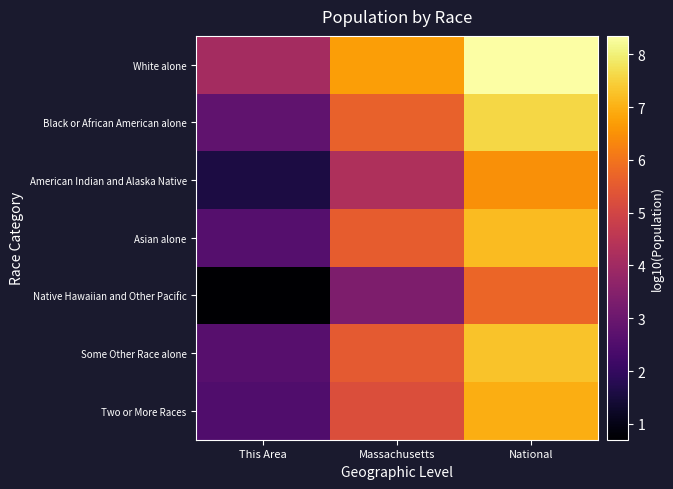

Rank the series by their maximum value, from highest to lowest.

White alone, Black or African American alone, Some Other Race alone, Asian alone, Two or More Races, American Indian and Alaska Native, Native Hawaiian and Other Pacific